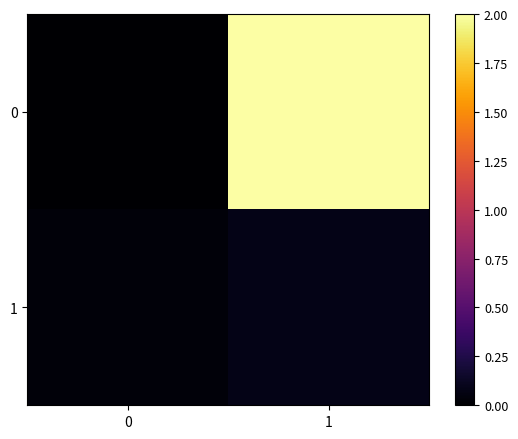

Rank the series at 1 from highest to lowest value.

0, 1